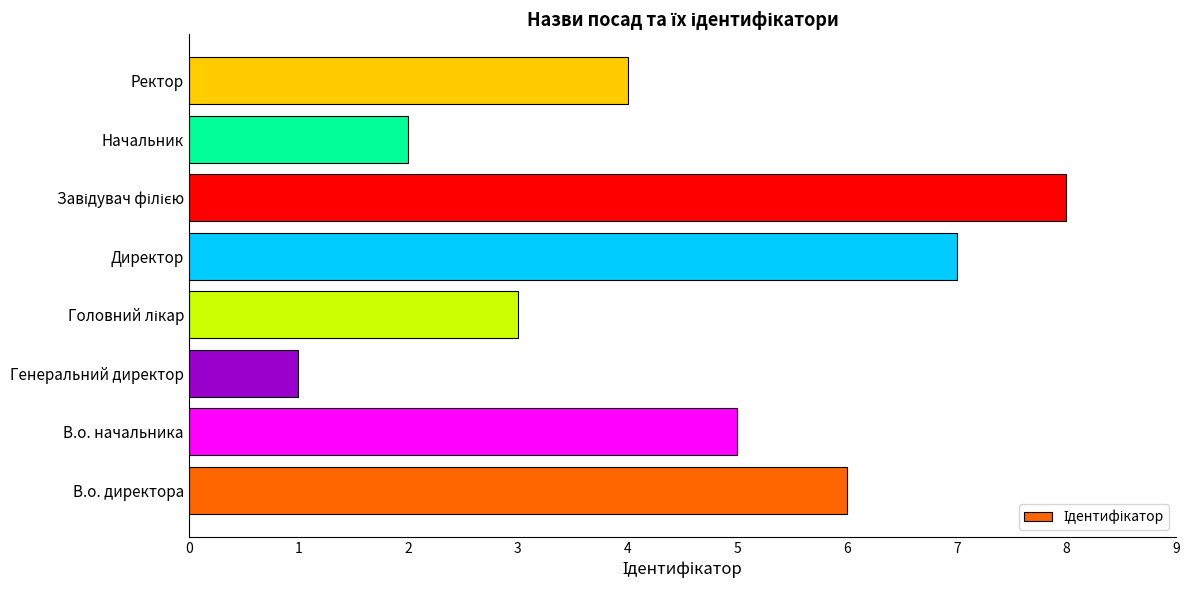

Which category has the lowest value across all series?

Генеральний директор